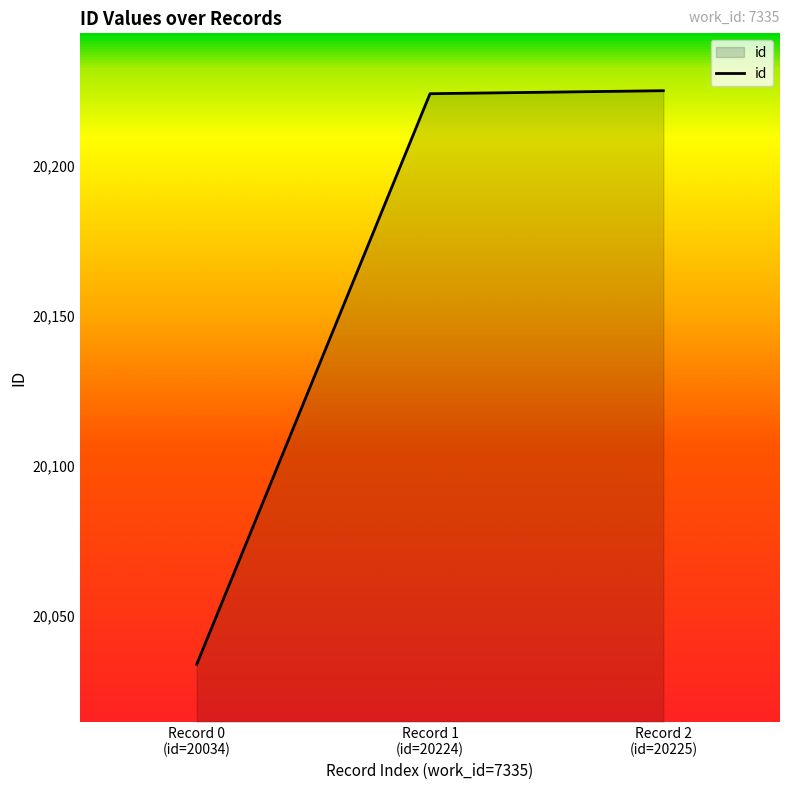

At which category does the chart reach its minimum across all series?

Record 0
(id=20034)